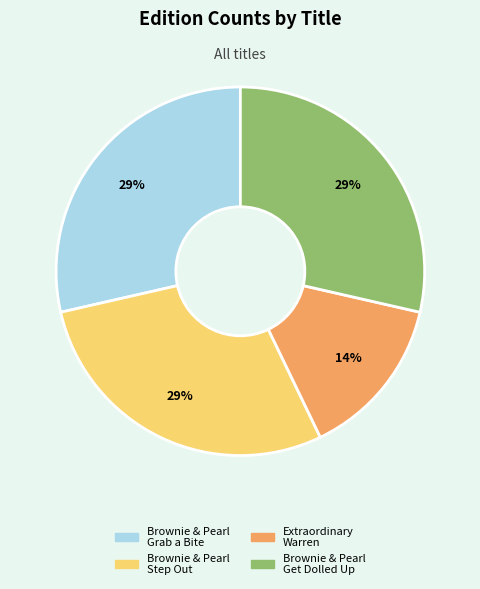

Does Brownie & Pearl Grab a Bite account for over 50% of the chart?

No